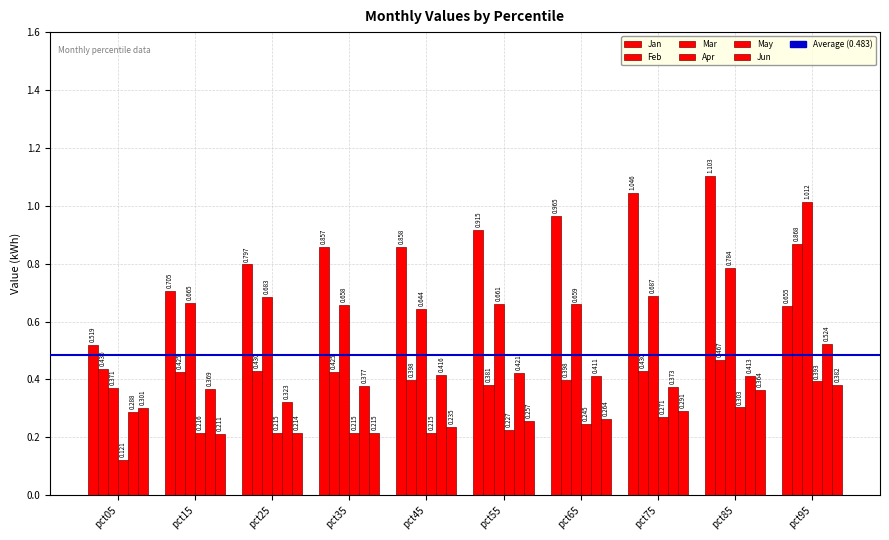

Is it true that Mar equals 0.4 at pct05?

True